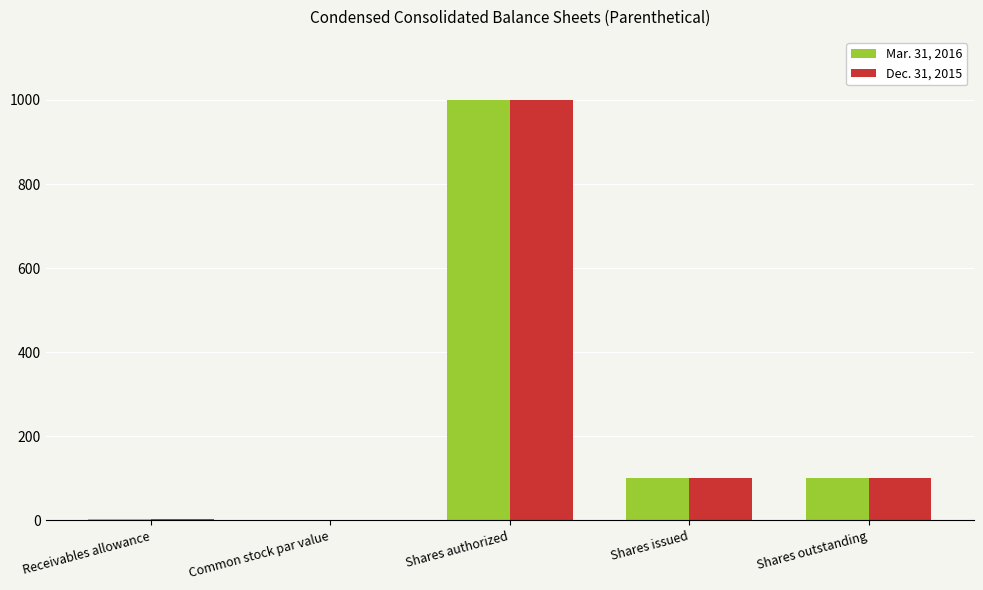

What is the maximum value for Mar. 31, 2016?

1000.0